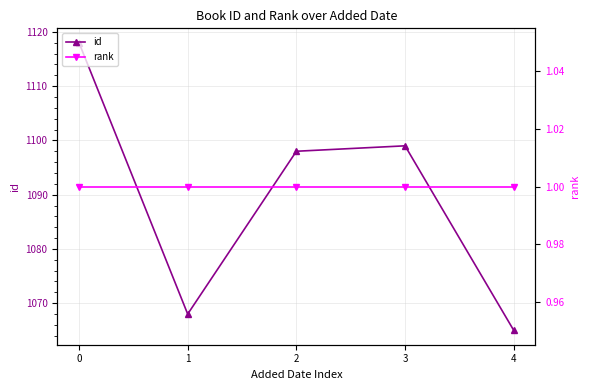

Reading left to right, list all the values displayed in this chart.

id: 1118	1068	1098	1099	1065
rank: 1	1	1	1	1